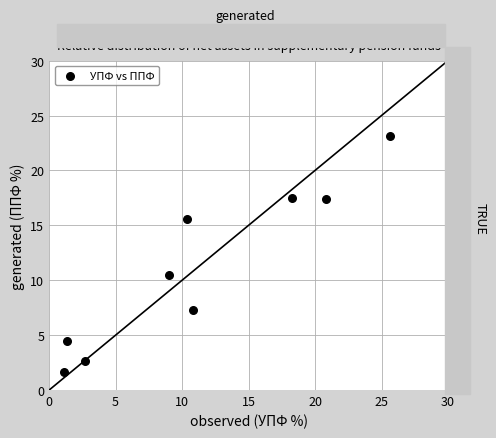

What Y value in the scatter plot is closest to 12?

10.4